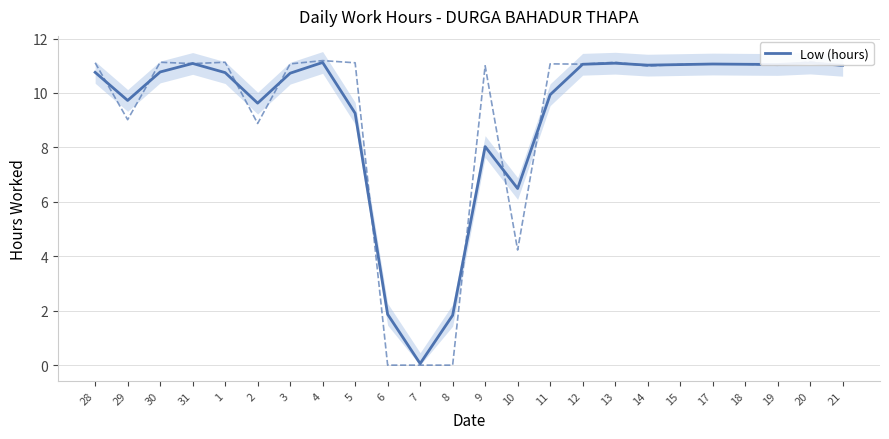

How many data points are less than 10?

9